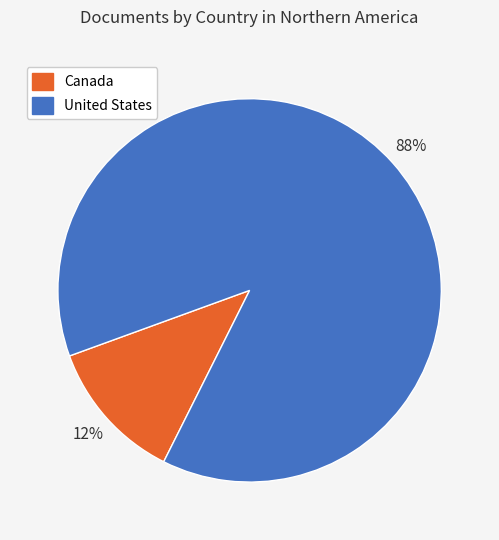

To the nearest percent, what portion does Canada represent?

12%